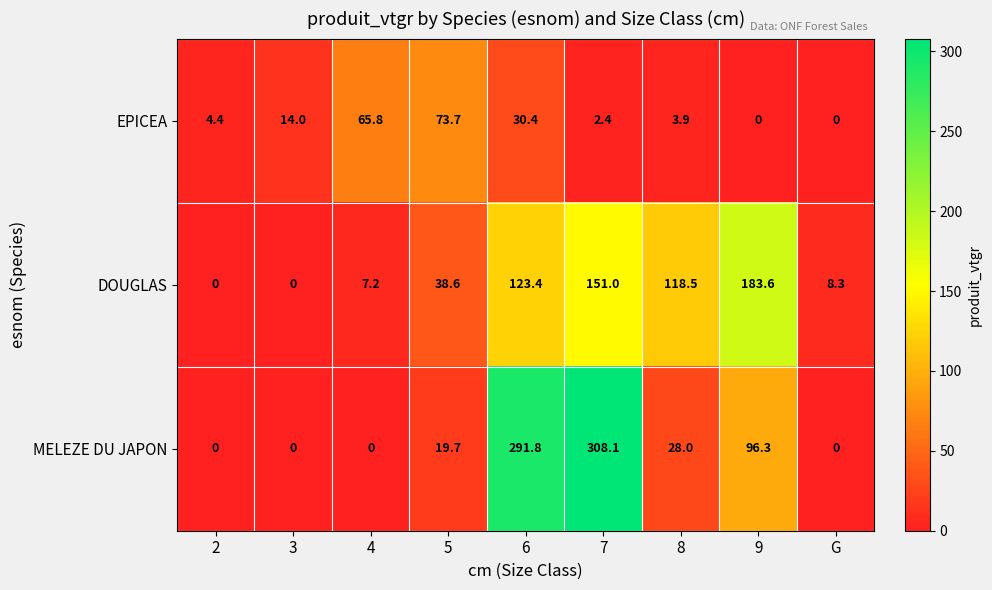

What is the maximum value shown in the chart?

308.1